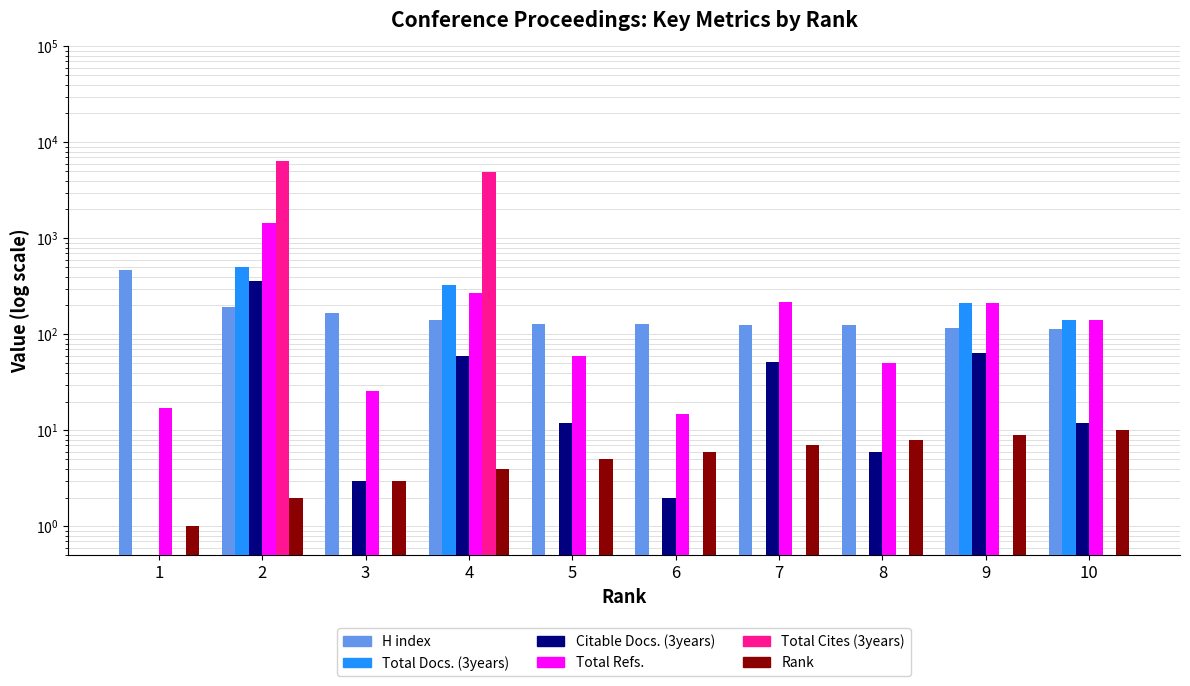

What is the difference between the highest and lowest values at 7?

219.5